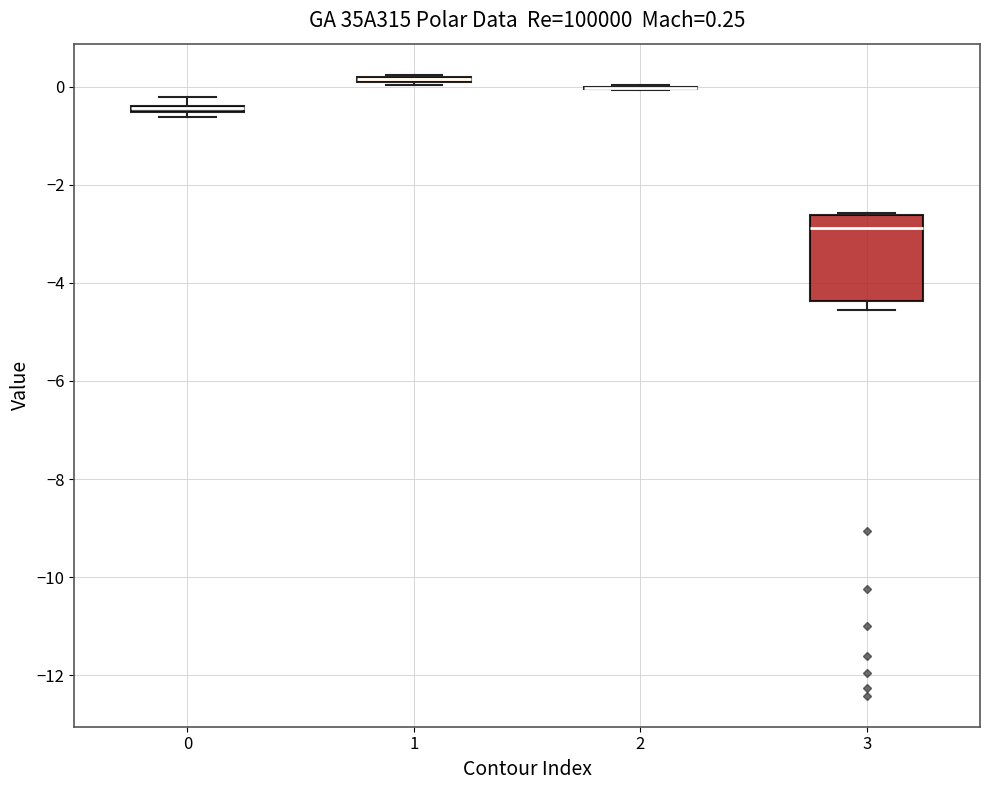

Comparing the boxes themselves (not the whiskers), which one is the tallest?

3